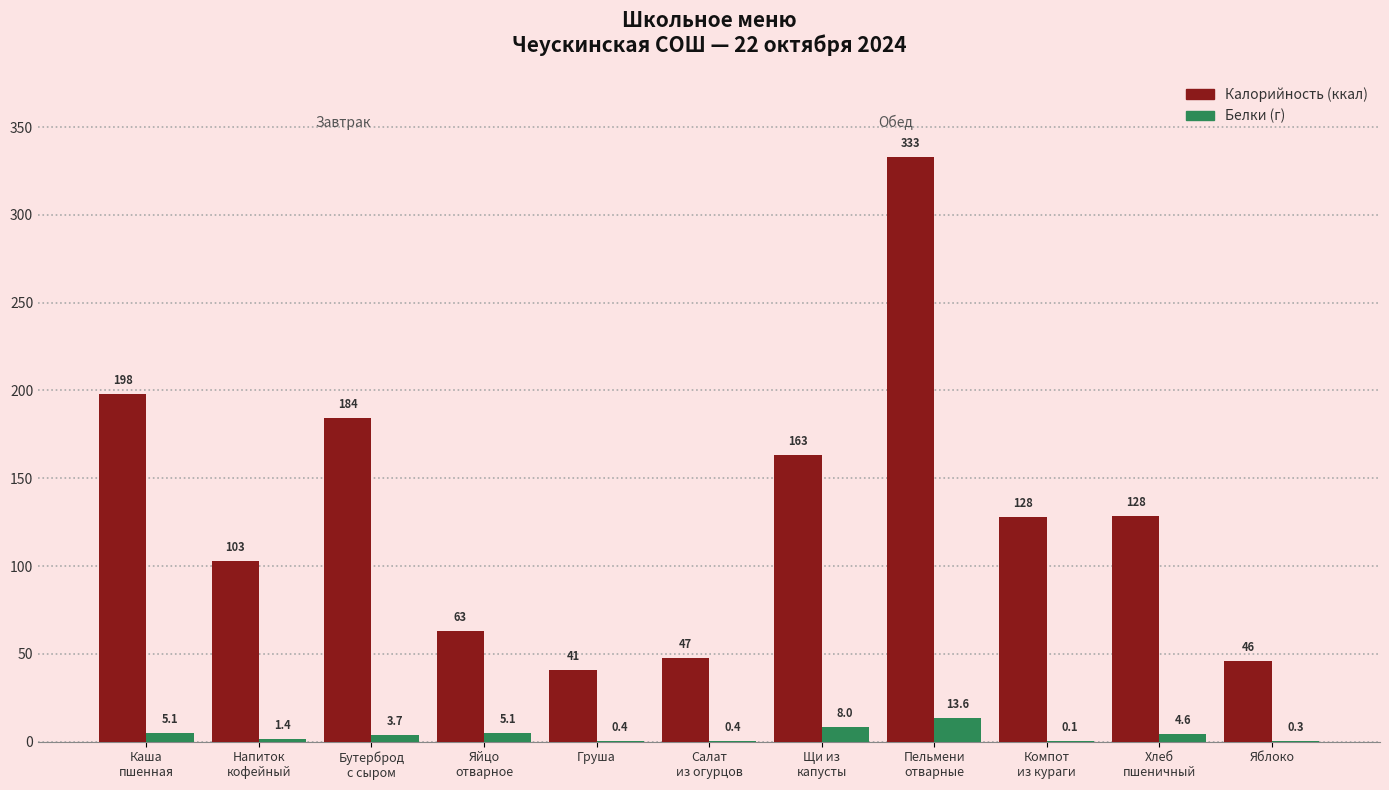

How many distinct data groups are displayed?

2